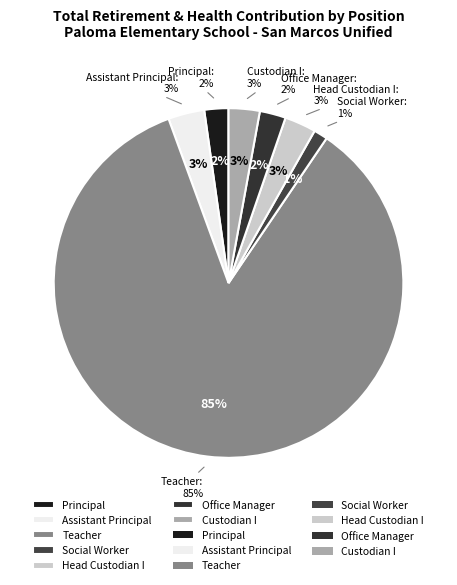

True or false: Head Custodian I accounts for 1% of the total.

False